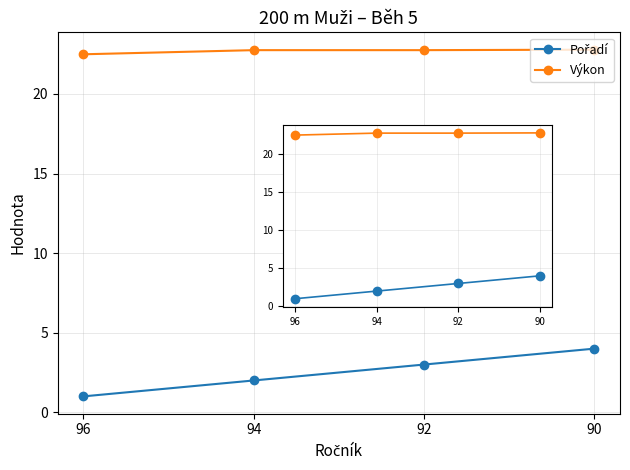

Read the Výkon value at 94.

22.8